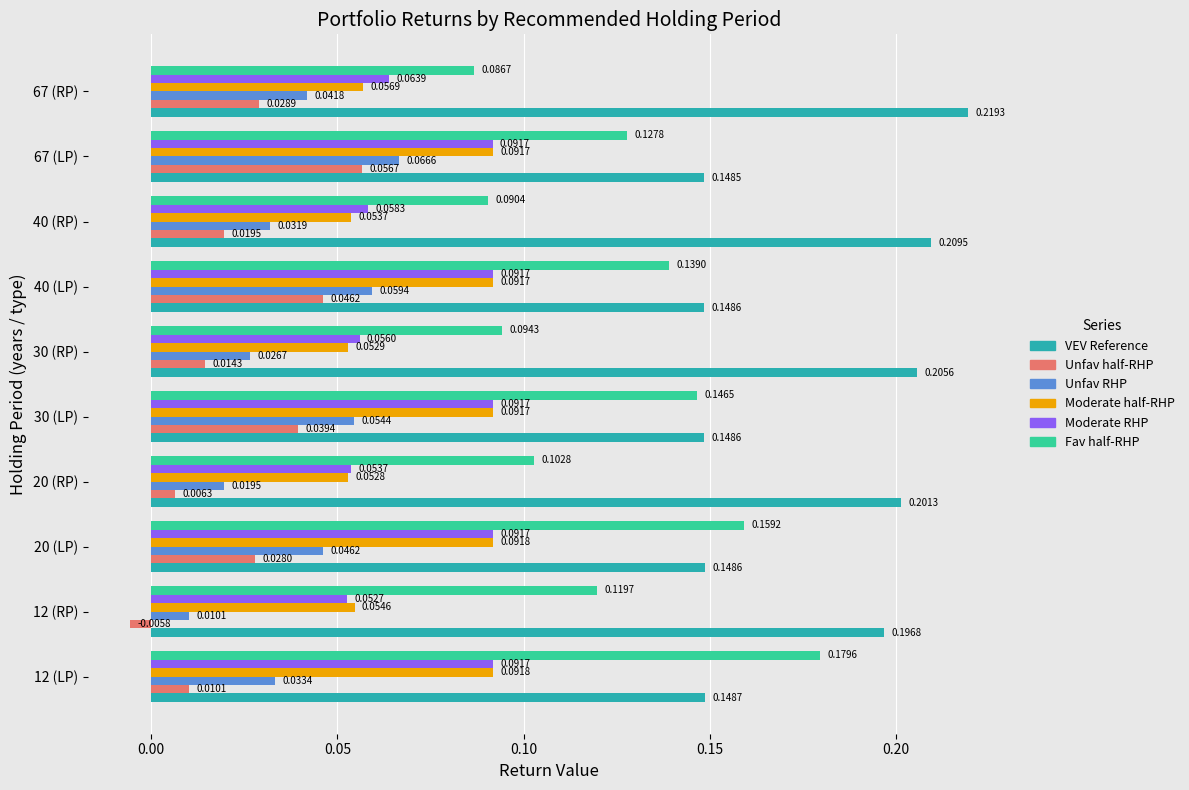

What is the sum of the VEV Reference values at 20 (LP) and 12 (LP)?

0.3